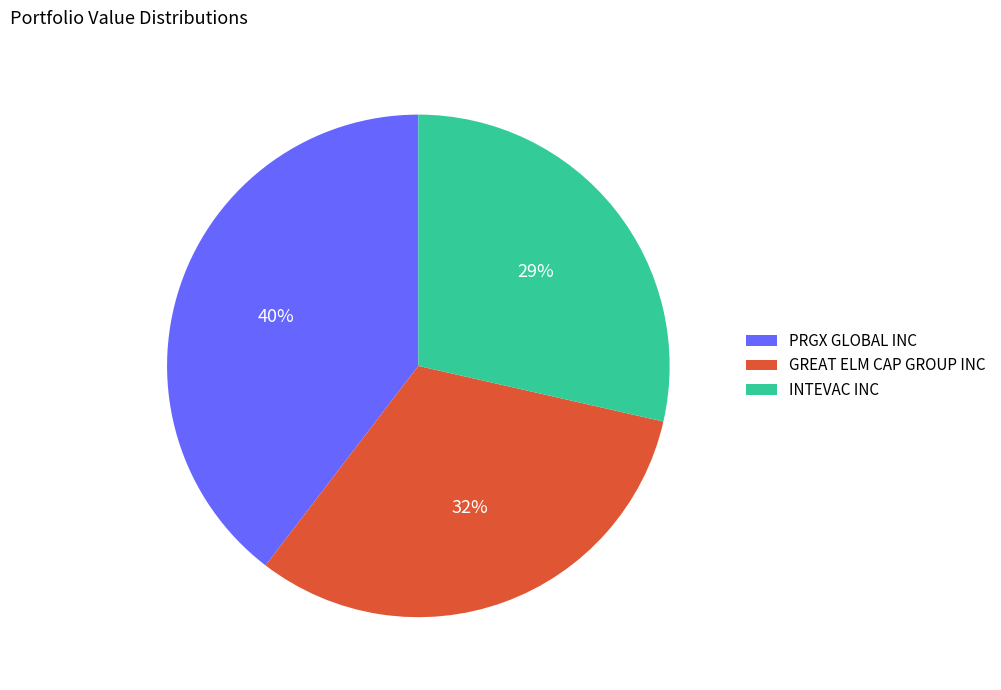

To the nearest percent, what percentage of the pie is PRGX GLOBAL INC?

40%